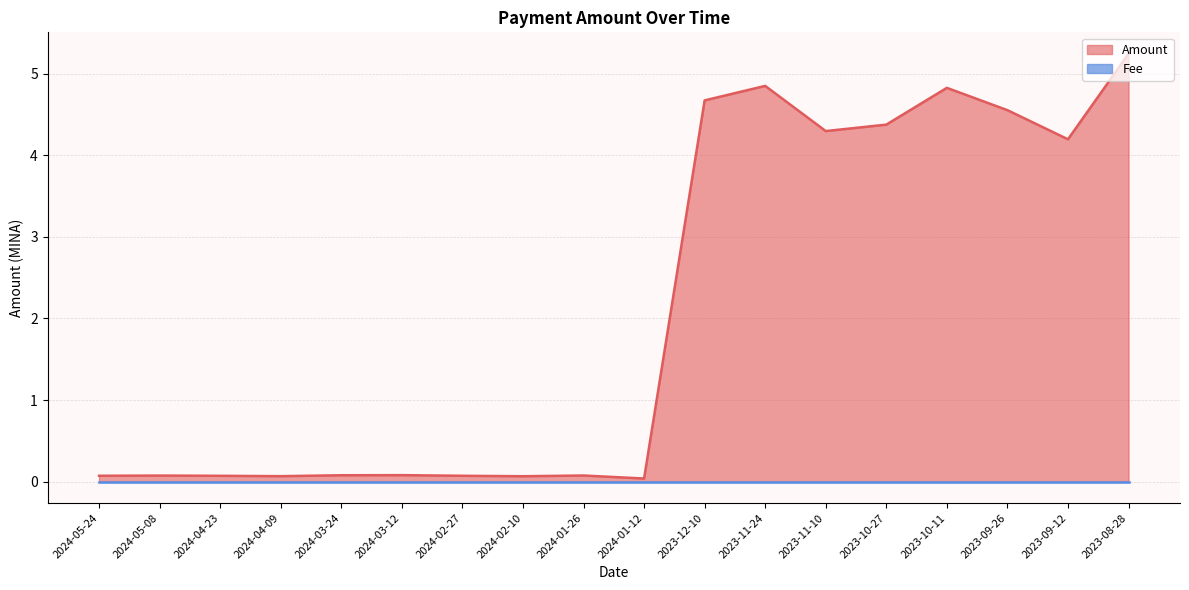

At which label is the value closest to 2?

2024-03-12